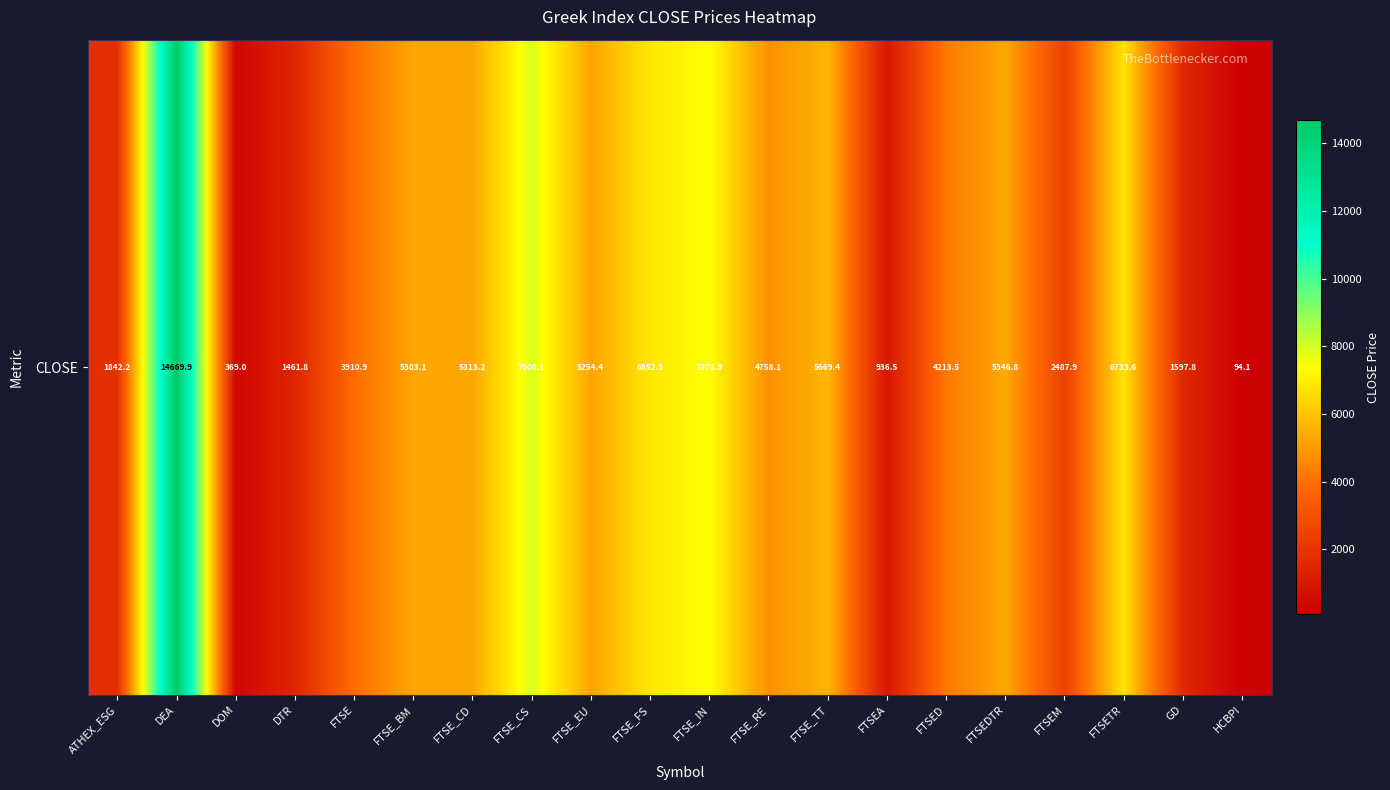

How many distinct data groups are displayed?

1